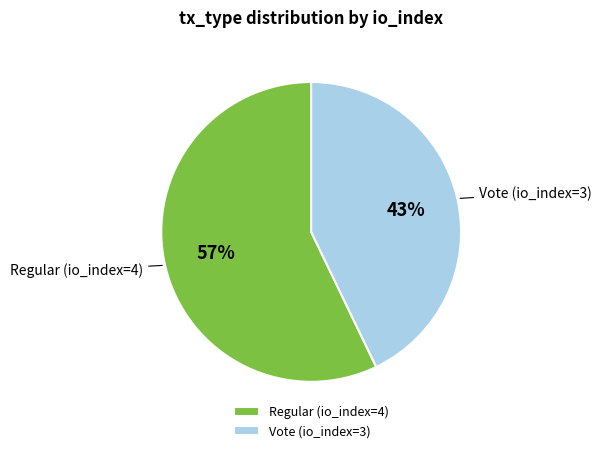

To the nearest percent, what is the difference between the largest and smallest slice percentages?

14%